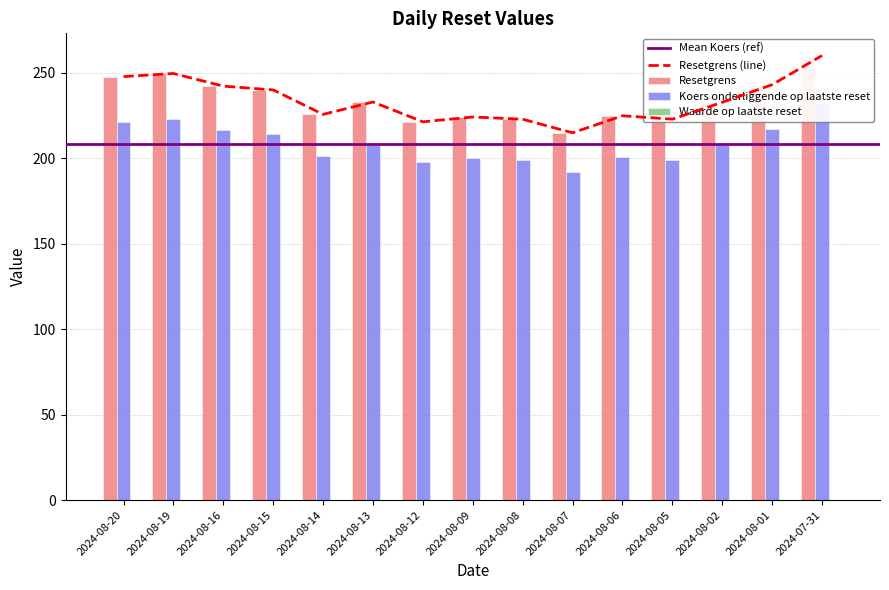

What is the difference between the highest and lowest values at 2024-08-15?

239.8